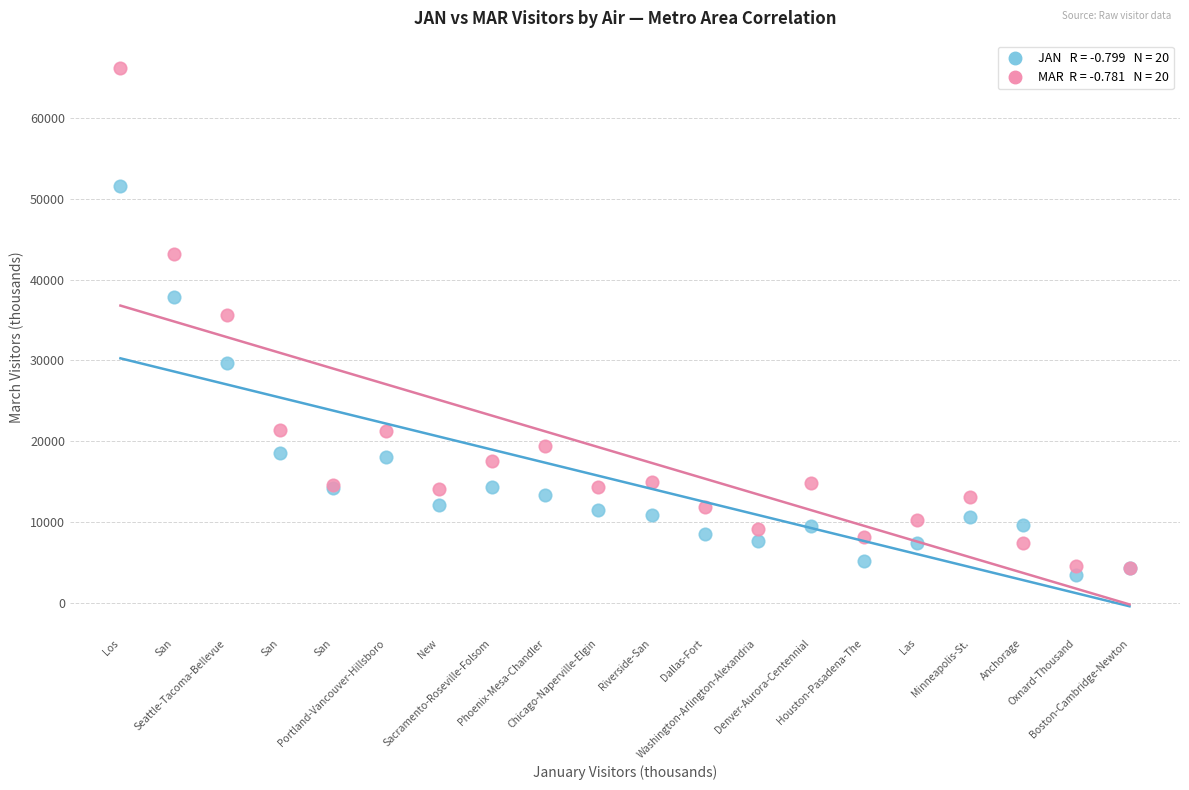

Across all series, what Y value is closest to 34805?

35638.6